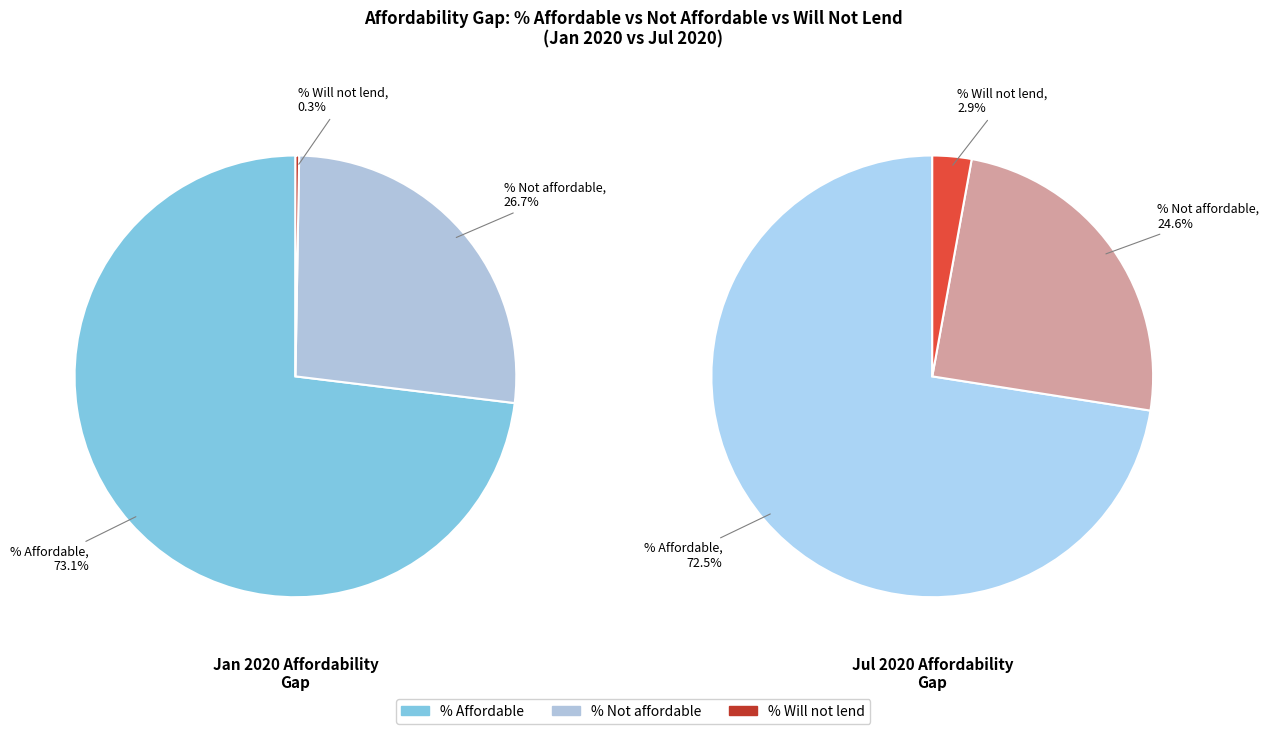

To the nearest percent, what is the difference between the largest and smallest slice percentages?

73%